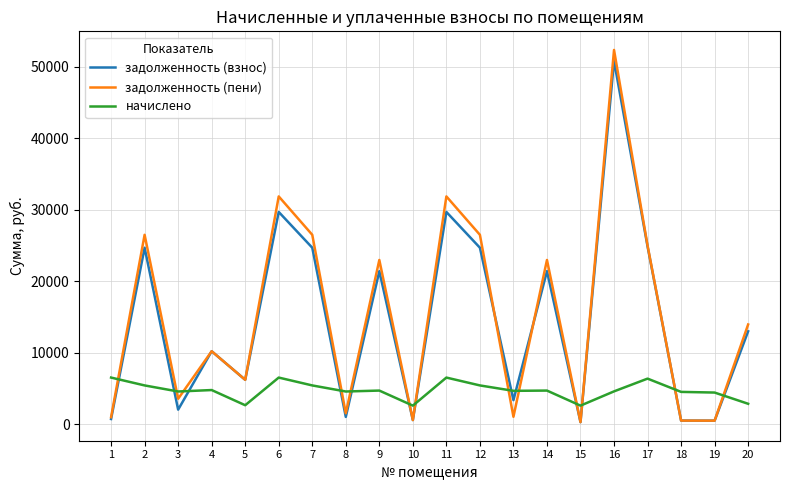

What is the minimum value for задолженность (пени)?

288.3